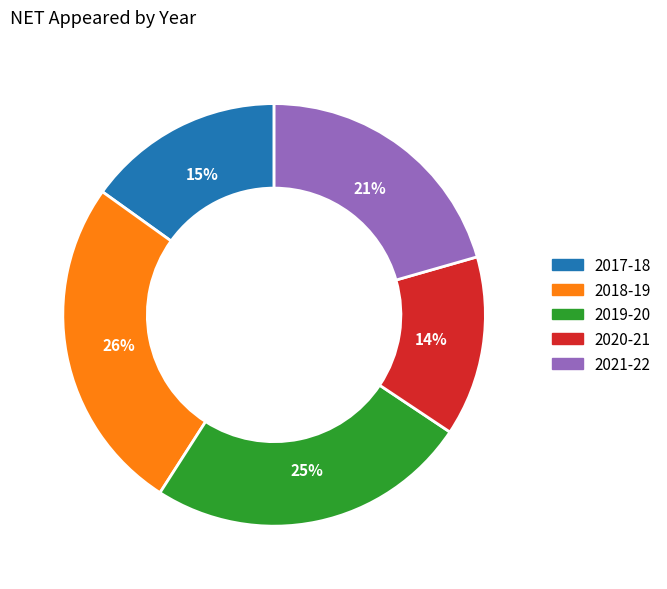

What percentage is the 2020-21 slice, to the nearest percent?

14%